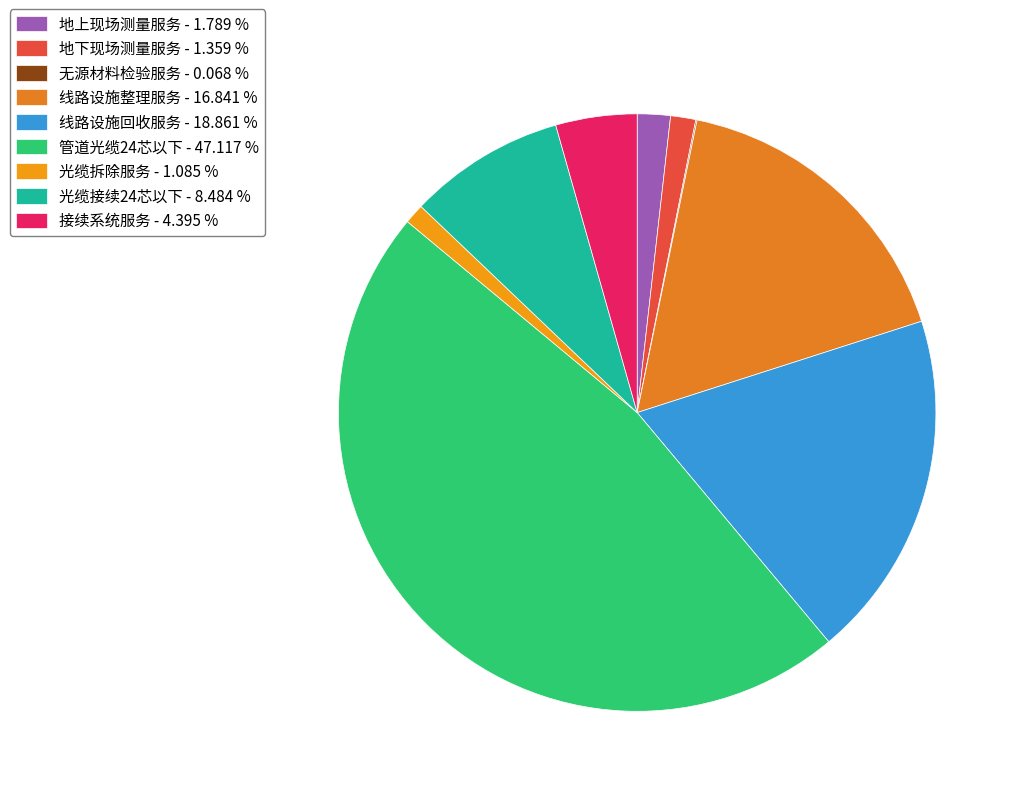

Rank the categories by value from highest to lowest.

管道光缆24芯以下, 线路设施回收服务, 线路设施整理服务, 光缆接续24芯以下, 接续系统服务, 地上现场测量服务, 地下现场测量服务, 光缆拆除服务, 无源材料检验服务